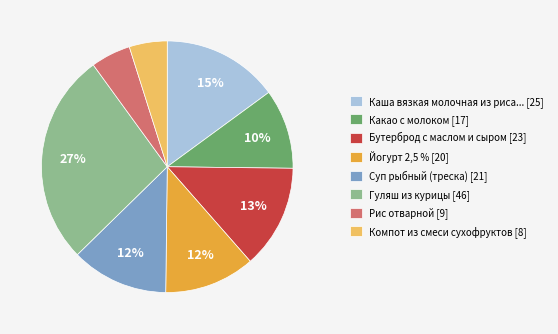

How many slices are in this pie chart?

8